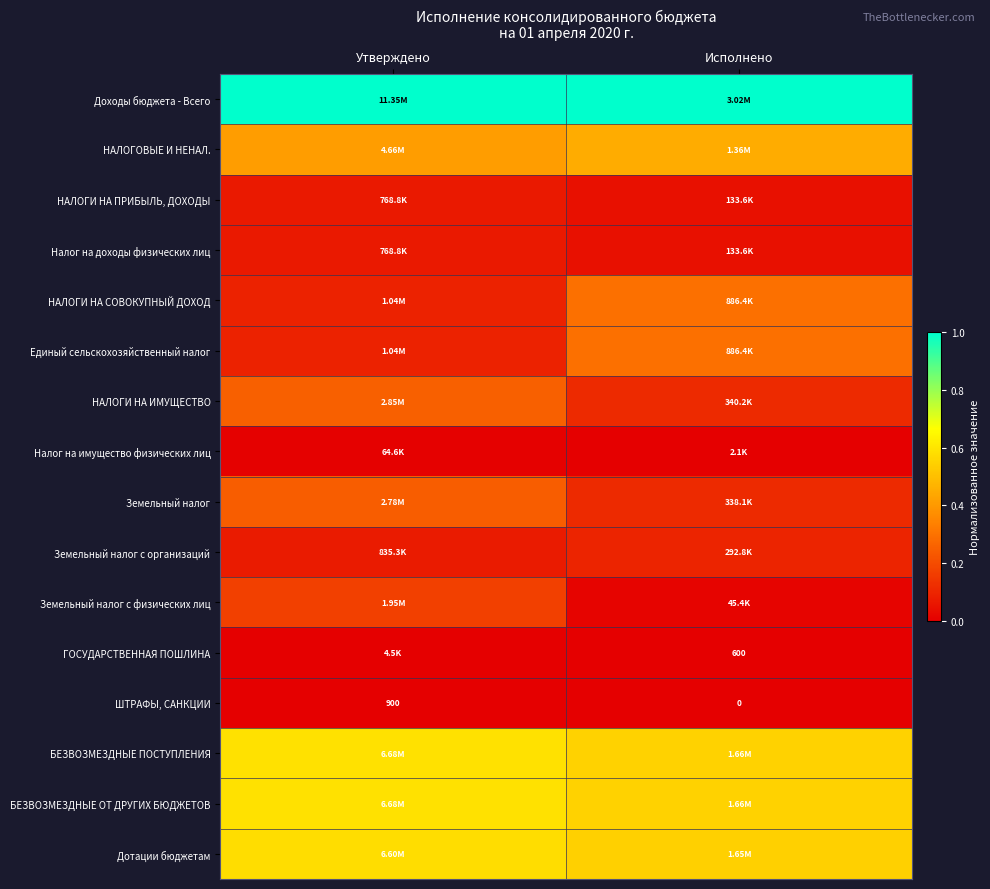

At Исполнено, list the series in order from largest to smallest.

Доходы бюджета - Всего, БЕЗВОЗМЕЗДНЫЕ ПОСТУПЛЕНИЯ, БЕЗВОЗМЕЗДНЫЕ ОТ ДРУГИХ БЮДЖЕТОВ, Дотации бюджетам, НАЛОГОВЫЕ И НЕНАЛ., НАЛОГИ НА СОВОКУПНЫЙ ДОХОД, Единый сельскохозяйственный налог, НАЛОГИ НА ИМУЩЕСТВО, Земельный налог, Земельный налог с организаций, НАЛОГИ НА ПРИБЫЛЬ, ДОХОДЫ, Налог на доходы физических лиц, Земельный налог с физических лиц, Налог на имущество физических лиц, ГОСУДАРСТВЕННАЯ ПОШЛИНА, ШТРАФЫ, САНКЦИИ